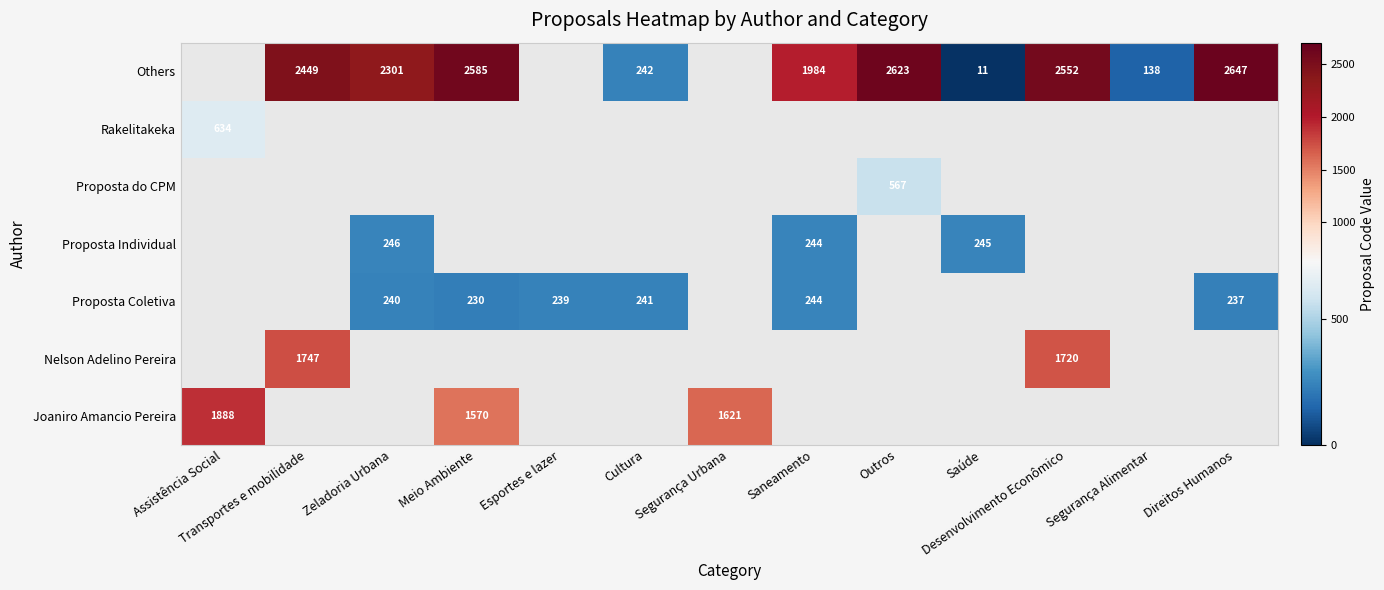

The value of Joaniro Amancio Pereira at Assistência Social is 943. True or false?

False